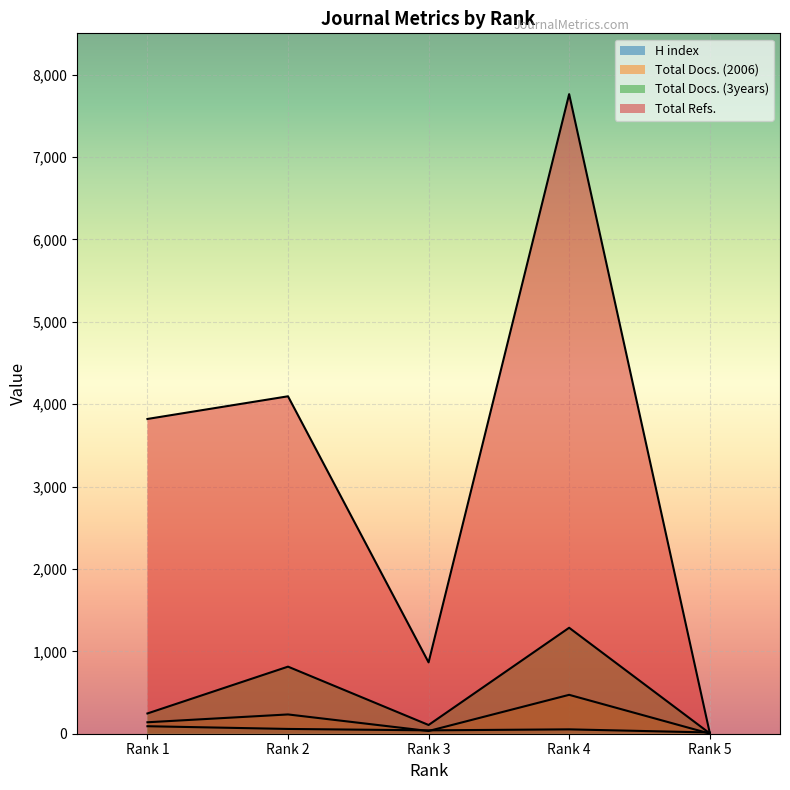

What is the approximate value of Total Refs. at Rank 3, to the nearest 50?

850